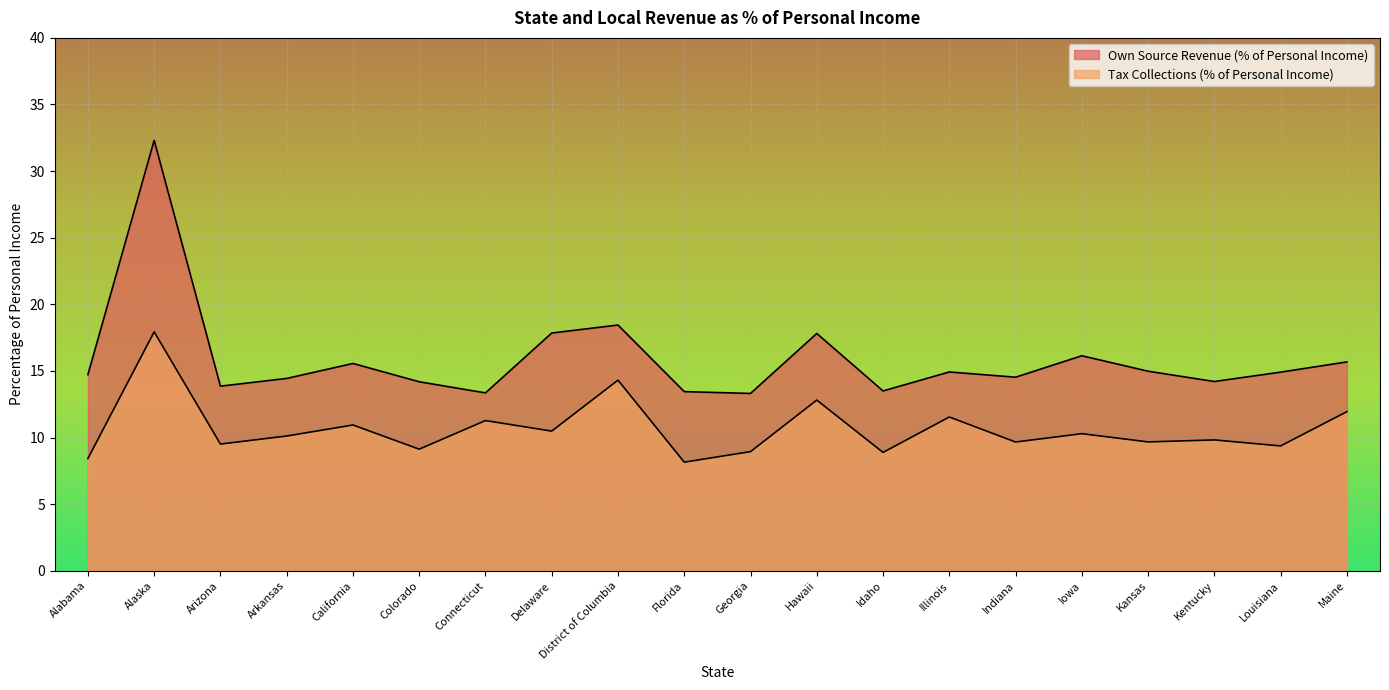

True or false: Own Source Revenue (% of Personal Income) and Tax Collections (% of Personal Income) intersect in this chart.

False